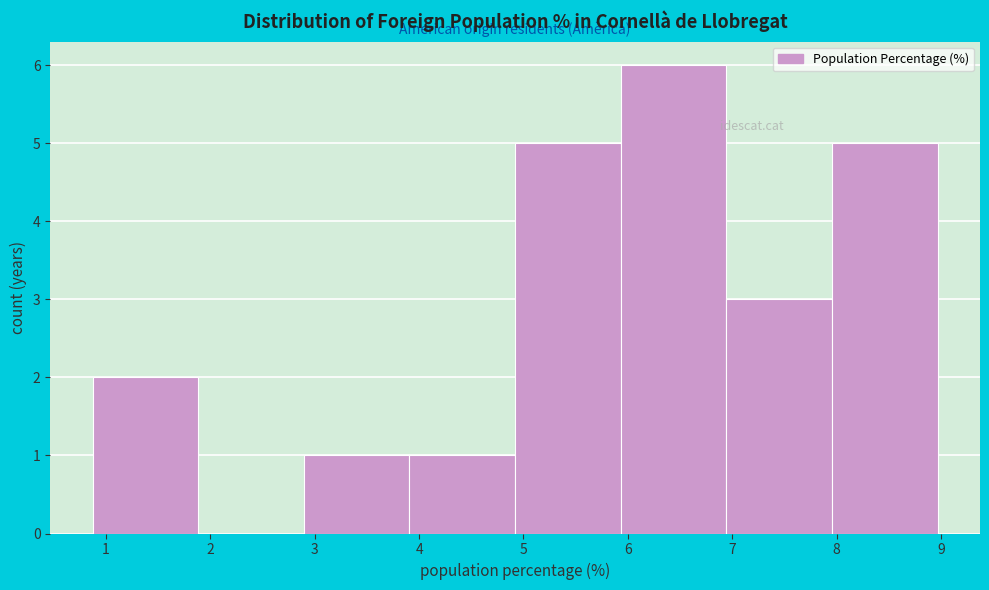

What is the height of the bar covering 4.9 to 5.9 on the x-axis? Neither the bar edges nor the heights are printed on the chart, so give them approximately, as read against the axes.

5